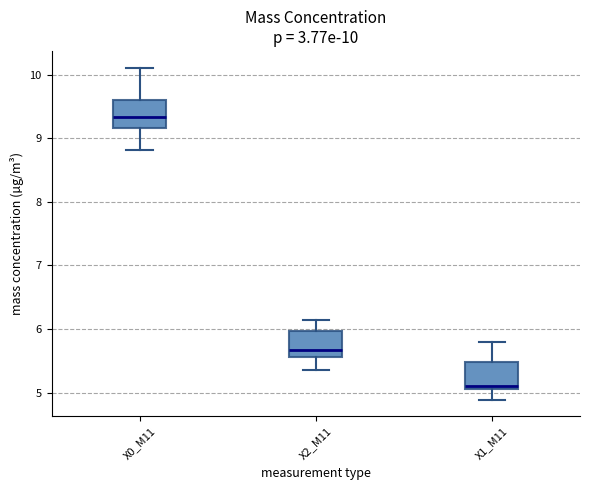

Which box has the highest median line?

X0_M11